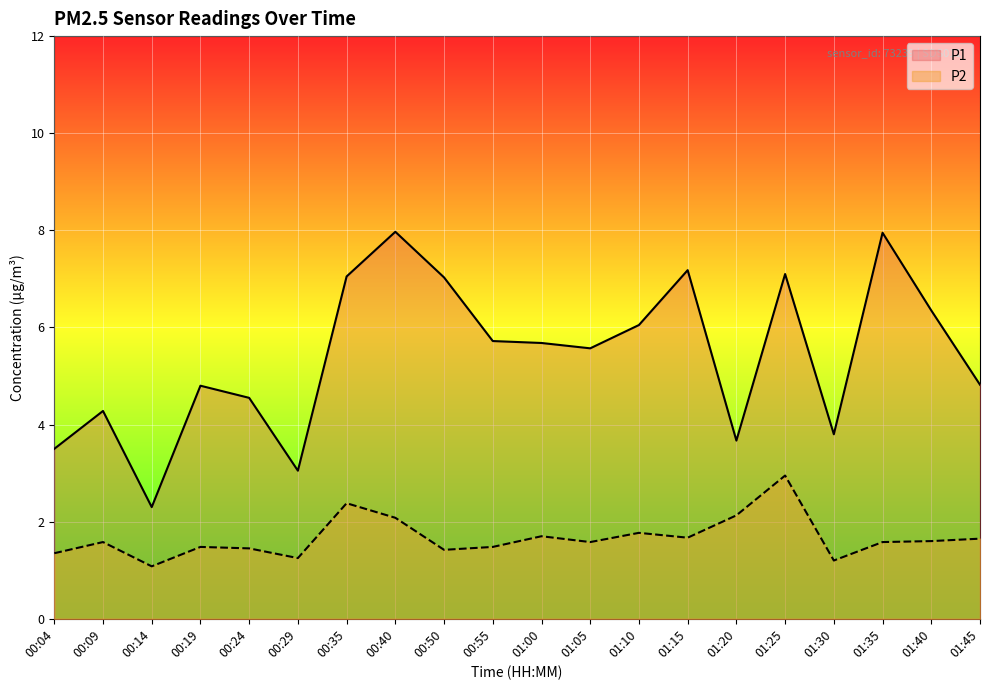

What is the sum of all P1 values?

108.4